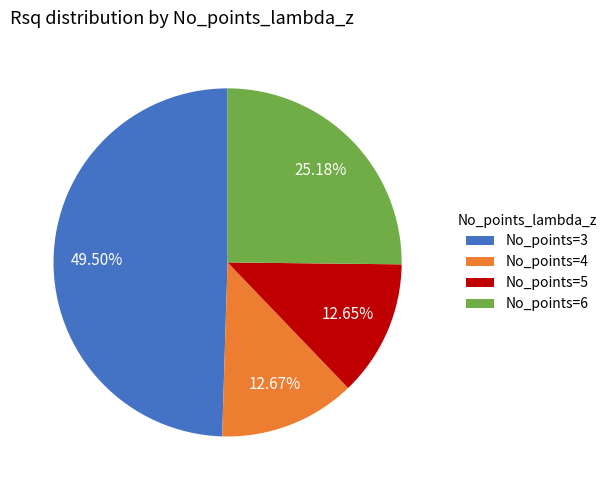

Does No_points=5 represent more than half of the total?

No